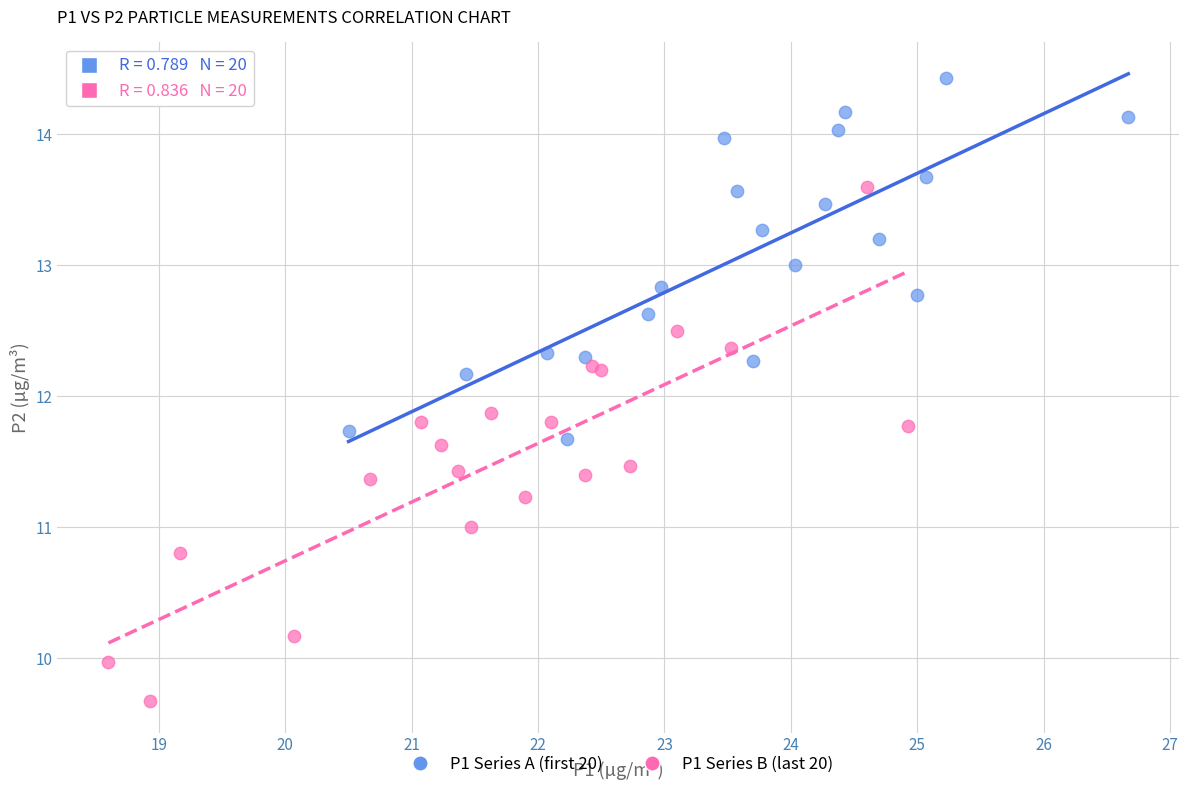

Which series has the largest Y range (max minus min)?

P1 Series B (last 20)